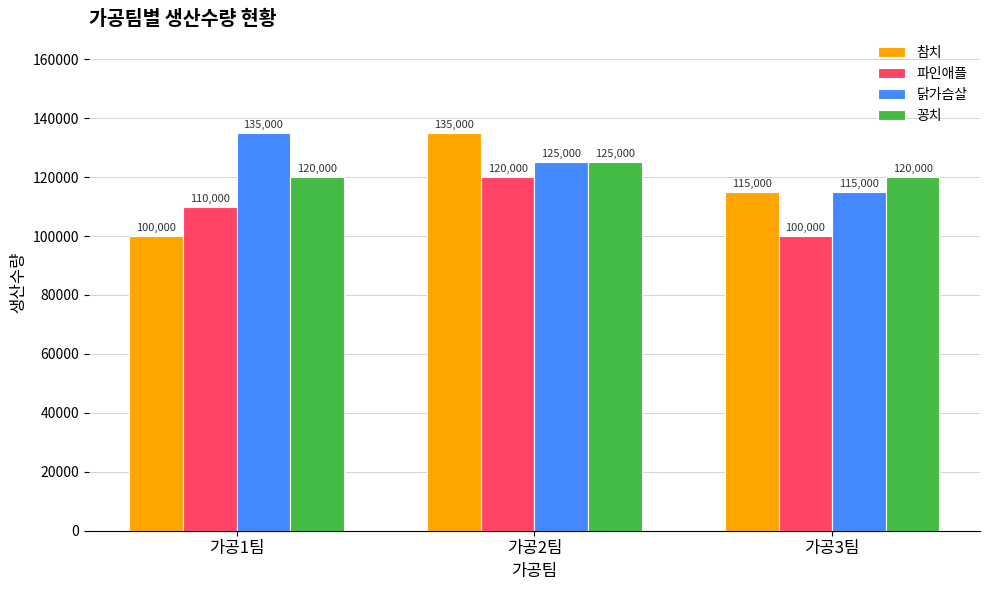

Reading left to right, list all the values displayed in this chart.

참치: 가공1팀=100000	가공2팀=135000	가공3팀=115000
파인애플: 가공1팀=110000	가공2팀=120000	가공3팀=100000
닭가슴살: 가공1팀=135000	가공2팀=125000	가공3팀=115000
꽁치: 가공1팀=120000	가공2팀=125000	가공3팀=120000